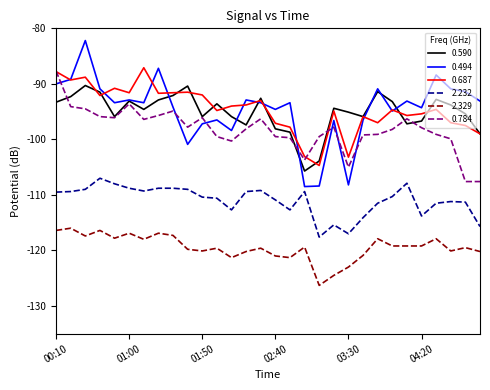

Which series has the largest range (max minus min)?

0.494